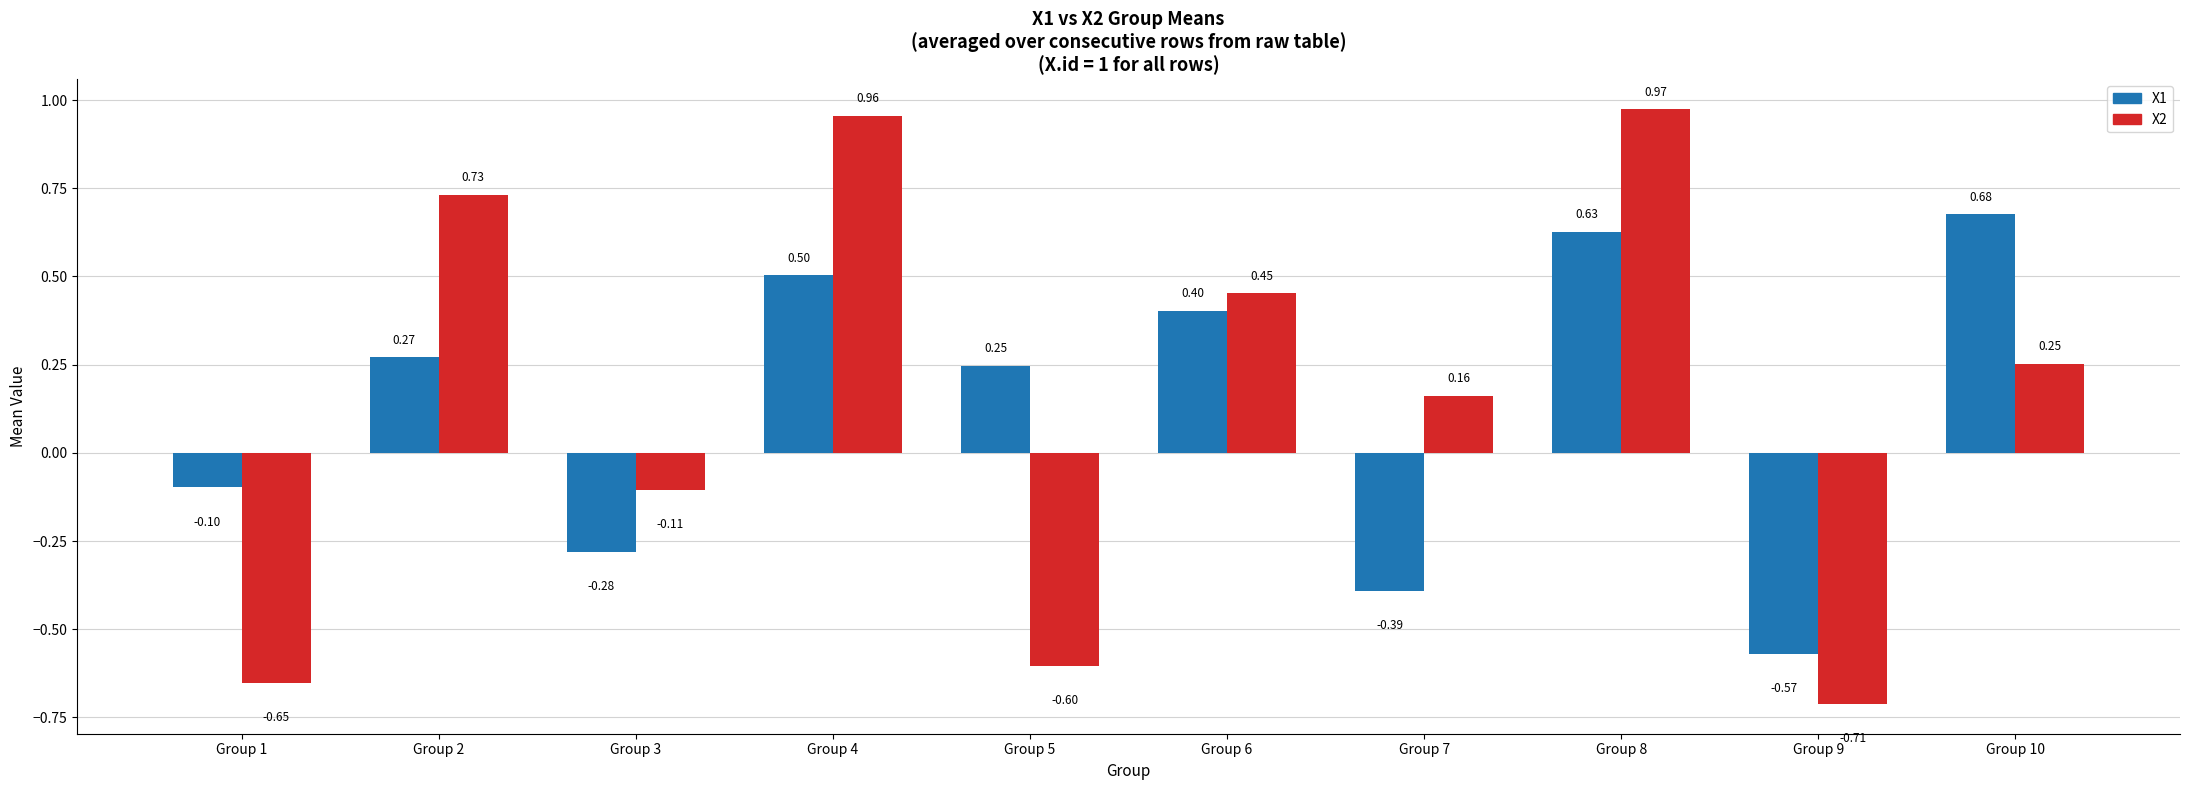

What is the sum of the X2 values at Group 2 and Group 7?

0.9